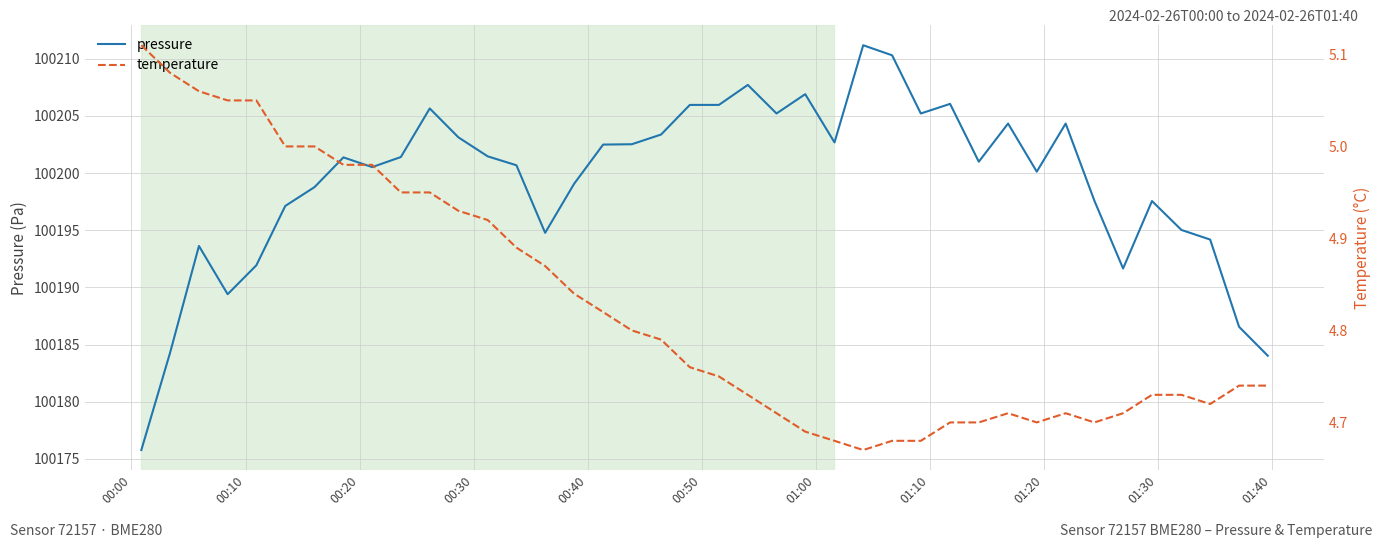

How many categories are shown in the chart?

40